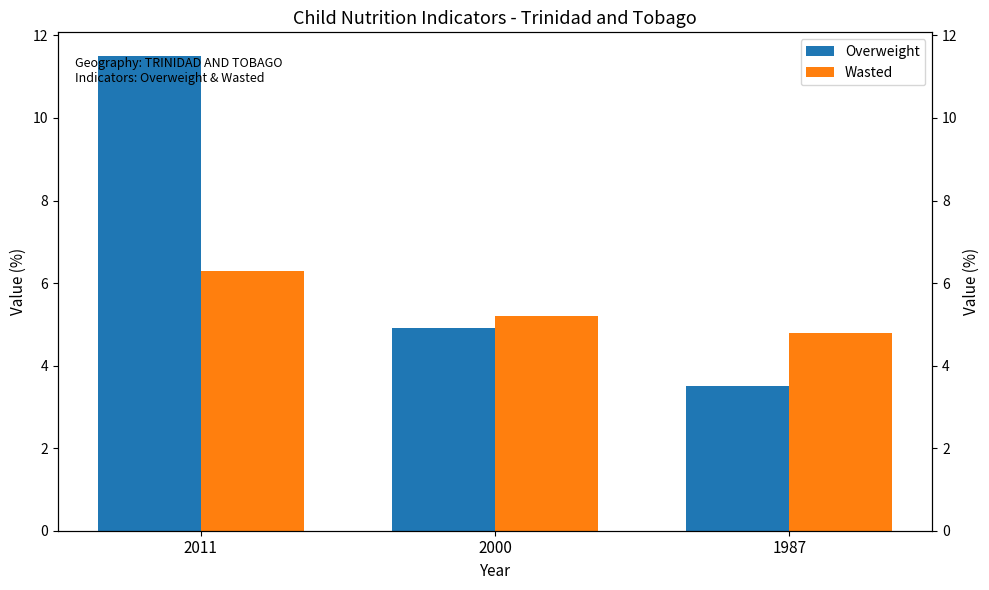

Reading left to right, what are all the values shown in this chart?

Overweight: 2011=11.5	2000=4.9	1987=3.5
Wasted: 2011=6.3	2000=5.2	1987=4.8